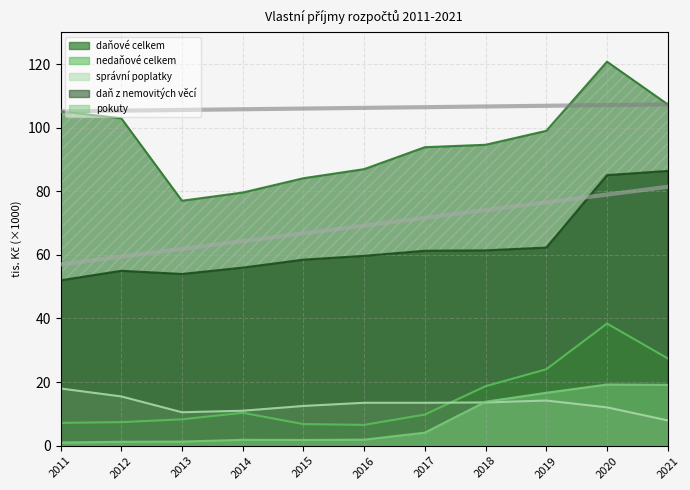

What value does the pokuty series have at 2014?

1.9